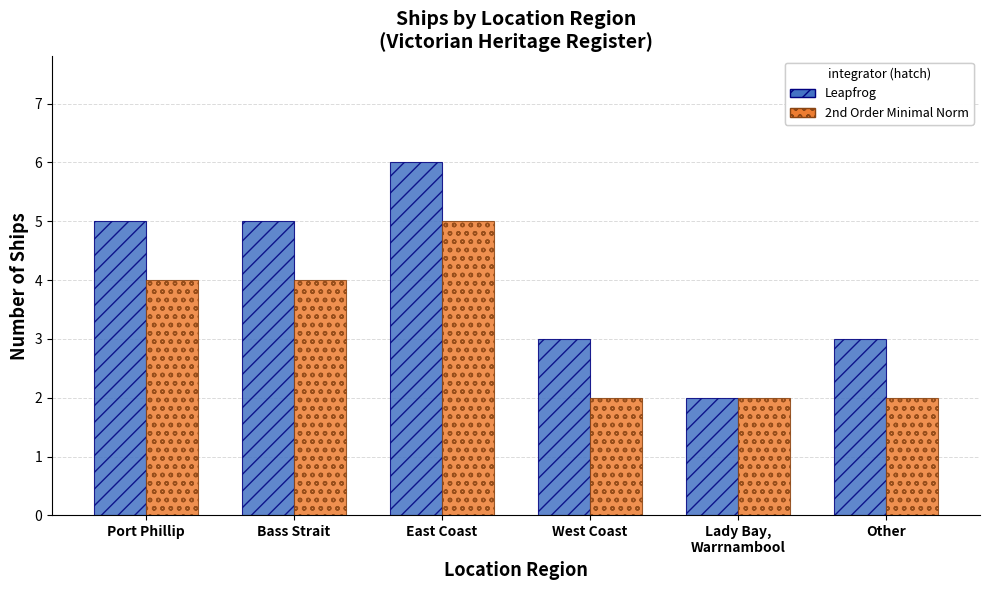

At which category is the sum across all series the highest?

East Coast